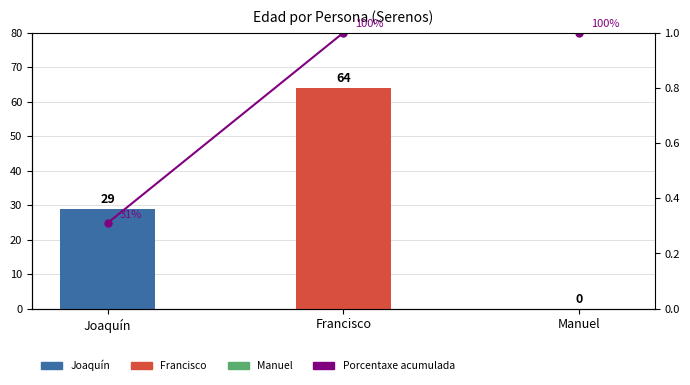

Reading left to right, extract all data points from this chart.

0.3	1.0	1.0